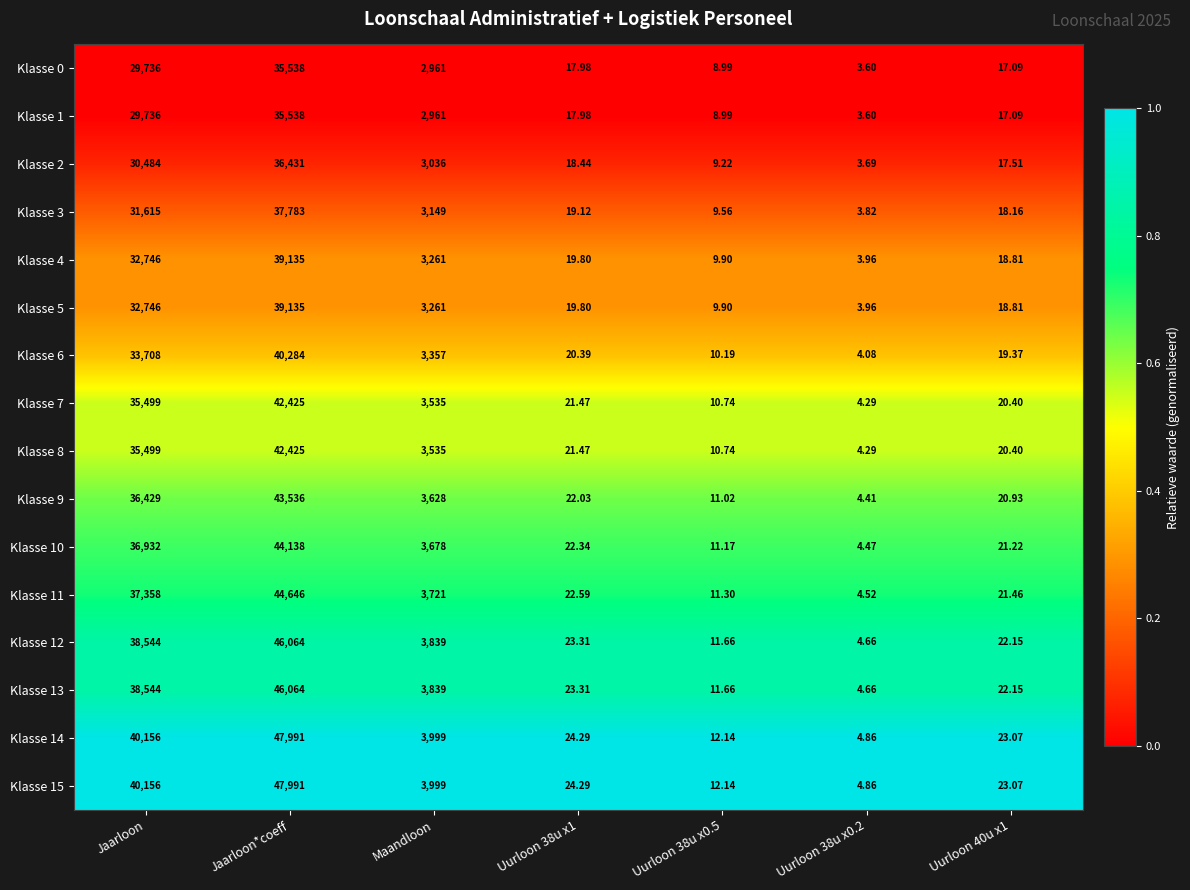

Where is Klasse 0 nearest to the value 17770?

Jaarloon